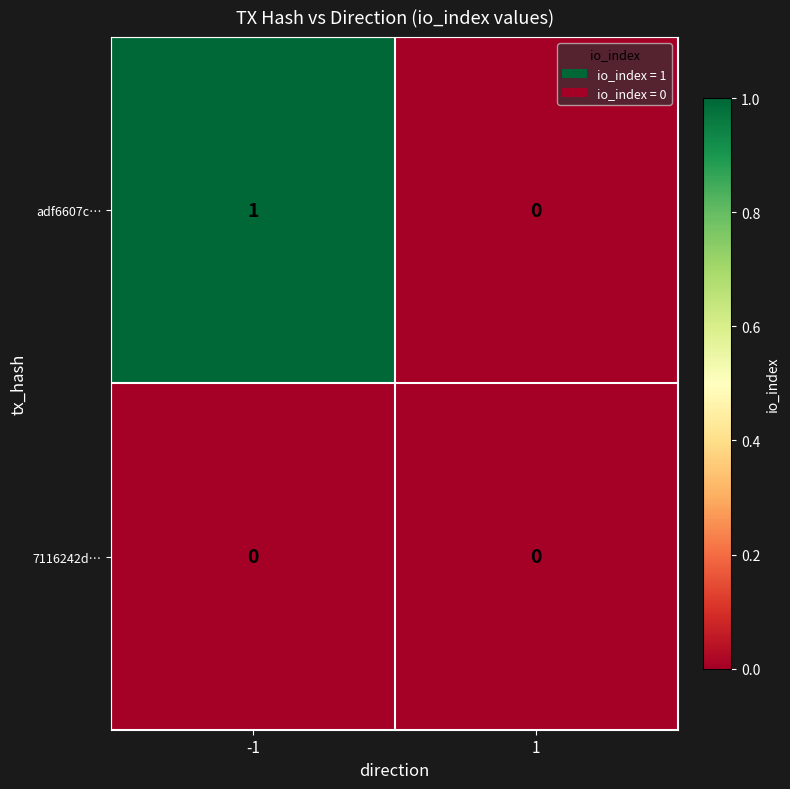

True or false: 7116242d… has a value of 0 at -1.

True